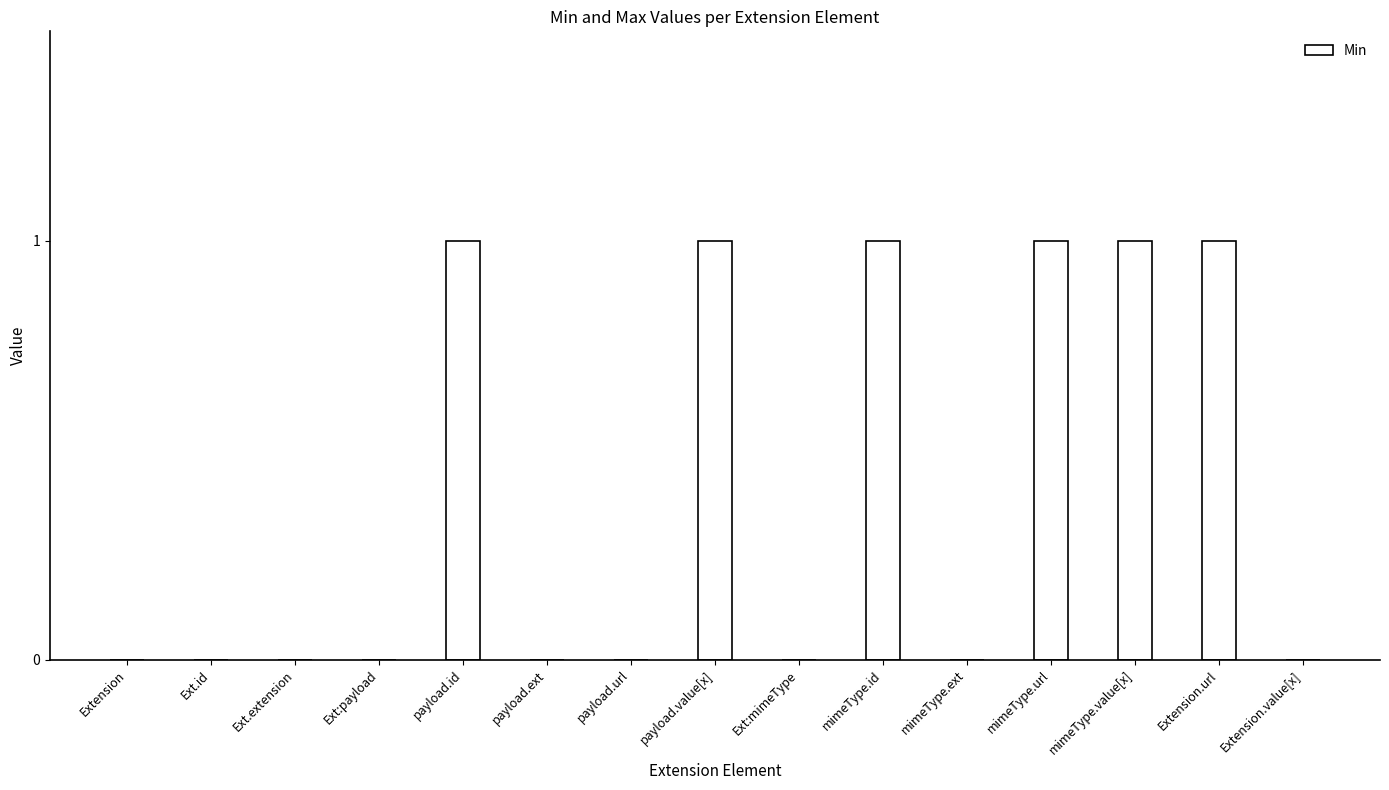

The value at payload.value[x] is 1. True or false?

True